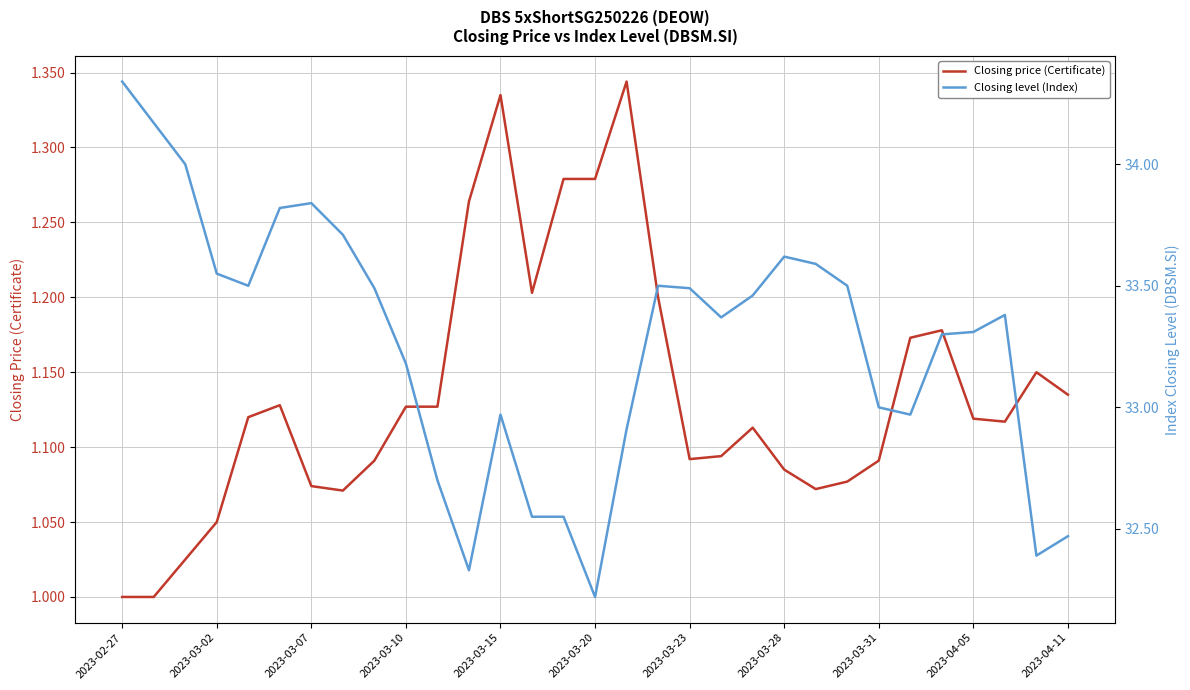

What is the value of the Closing price (Certificate) point at the 16th from the left?

1.3